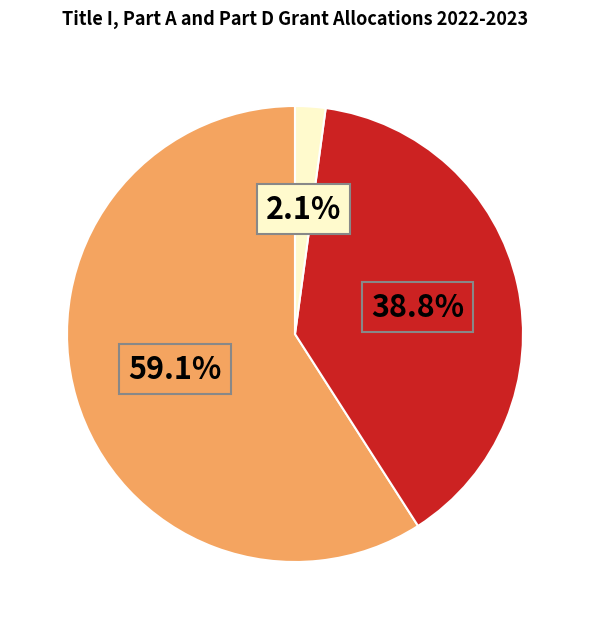

Is there a majority slice in this chart?

Yes